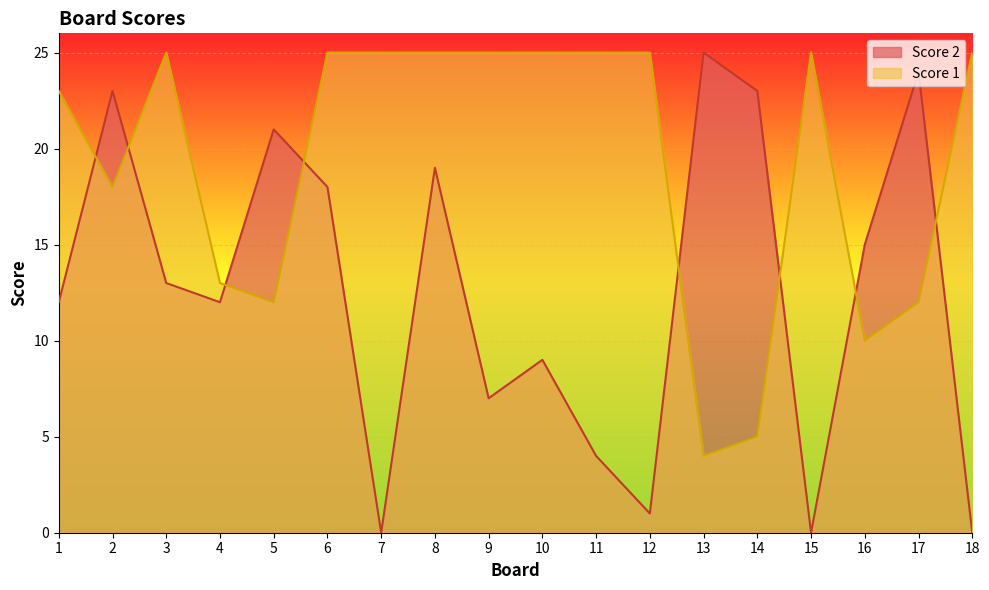

Where do Score 1 and Score 2 first cross each other?

1 and 2